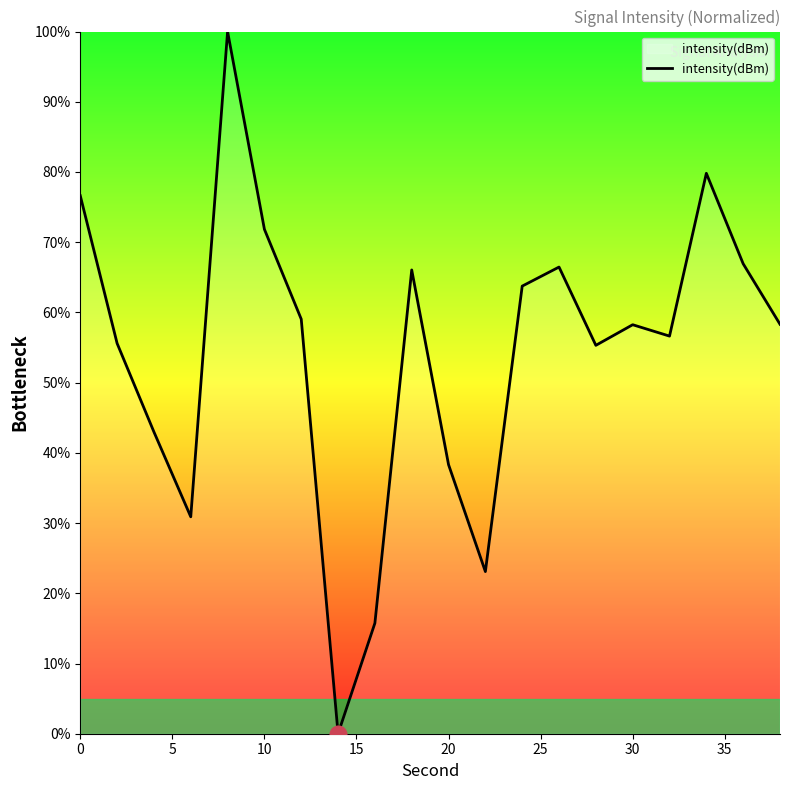

What is the difference between the maximum and minimum values?

100.0